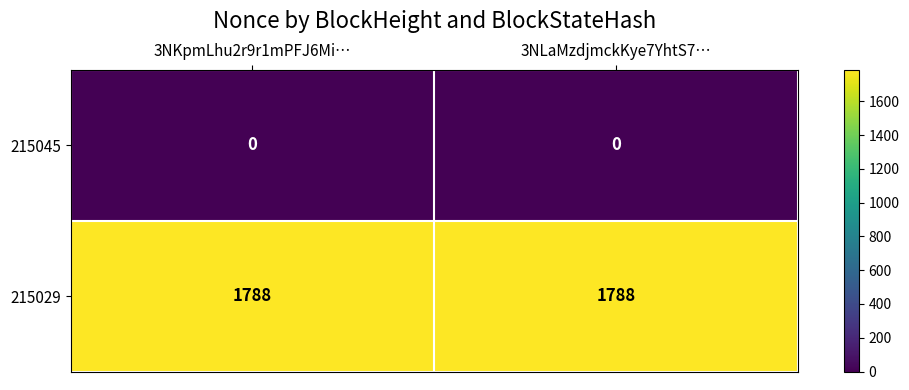

What is the sum of all 215029 values?

3576